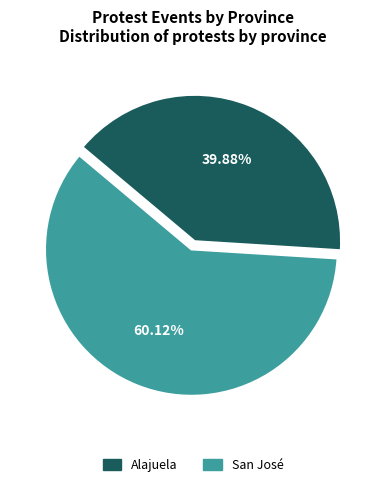

To the nearest percent, what is the difference between the largest and smallest slice percentages?

20%